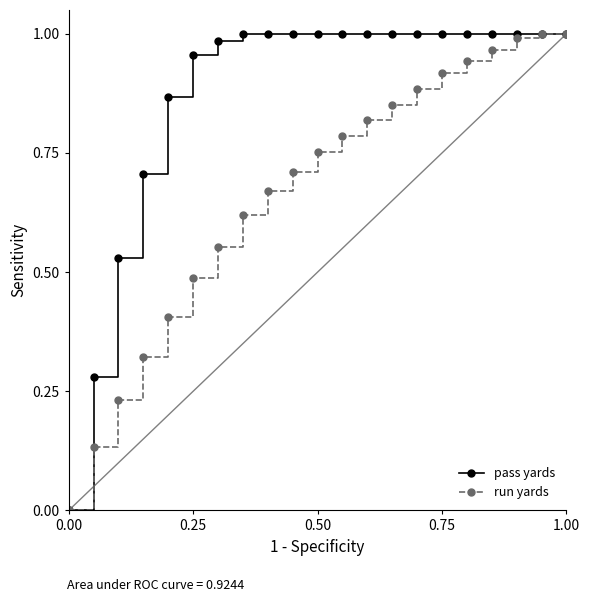

How many series are shown in this chart?

2